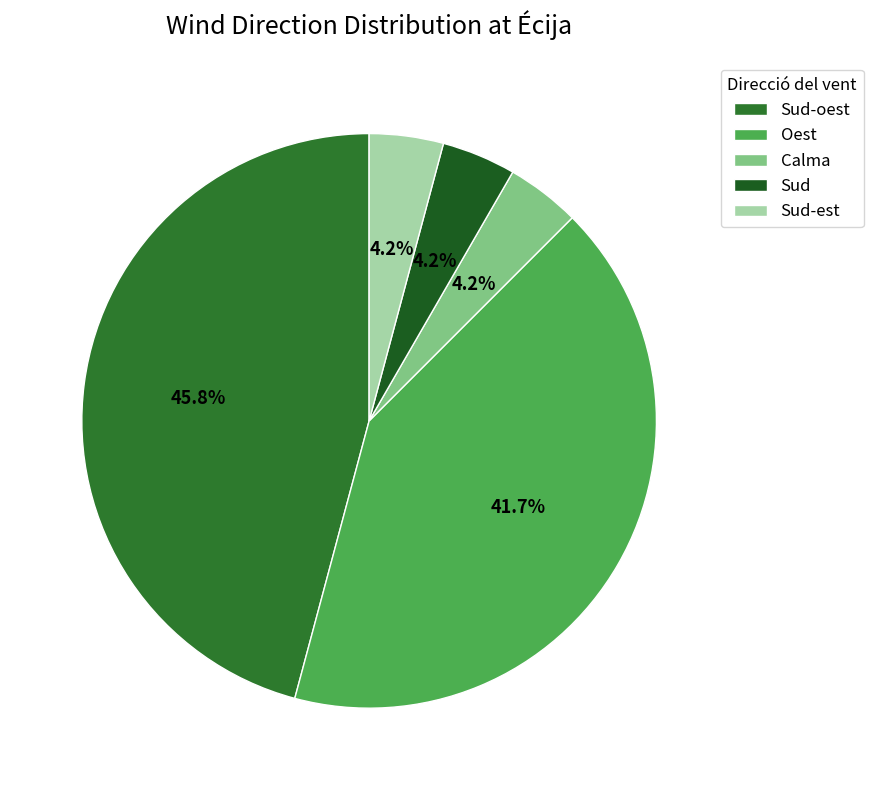

Between Oest and Sud-est, which is larger?

Oest